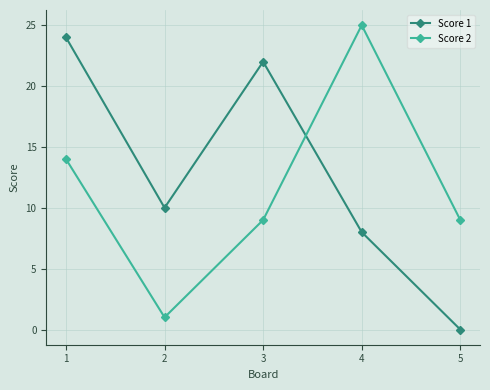

What is the difference between the highest and lowest values at 5?

9